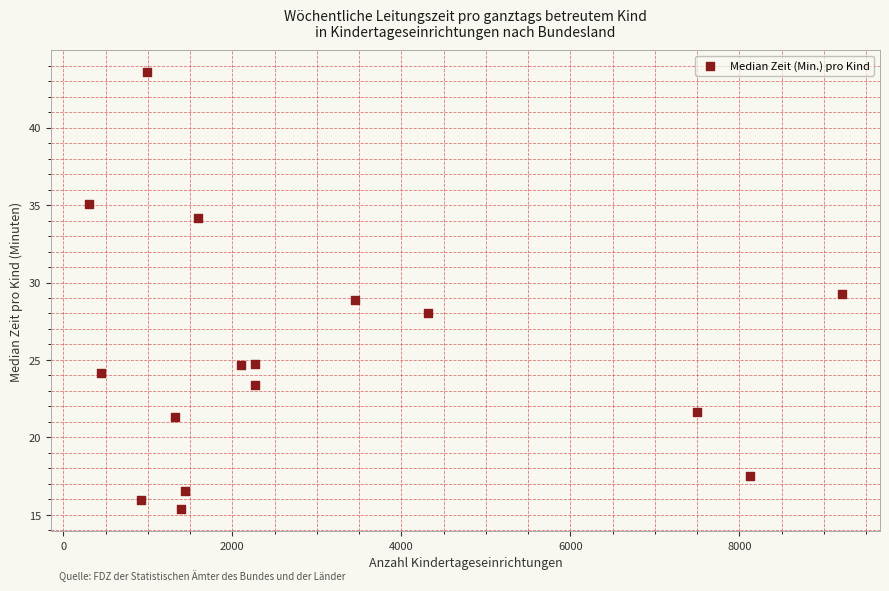

What is the range of X values (max minus min)?

8920.0